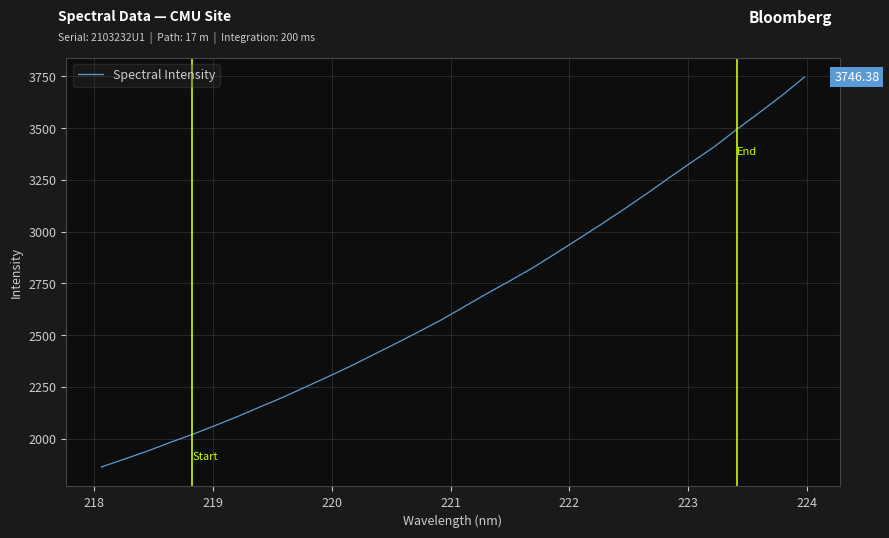

What is the difference between the maximum and minimum values?

1882.8